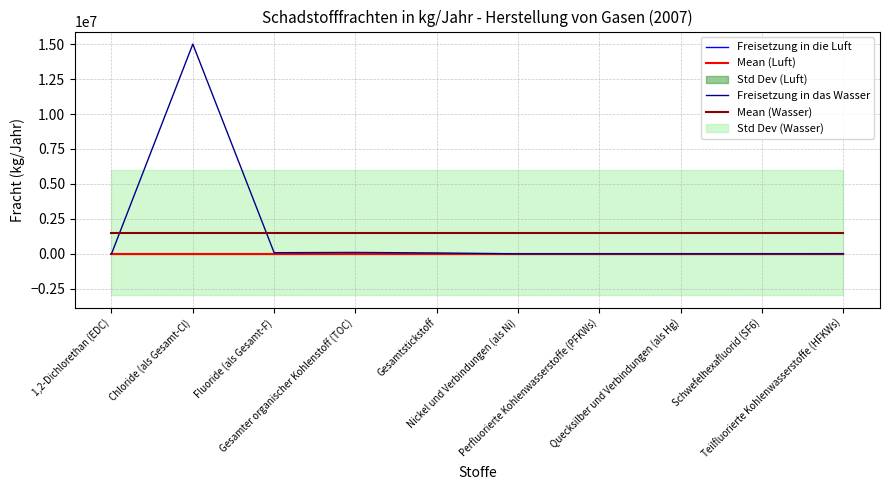

Which series changed the most between Gesamter organischer Kohlenstoff (TOC) and Perfluorierte Kohlenwasserstoffe (PFKWs)?

Freisetzung in das Wasser